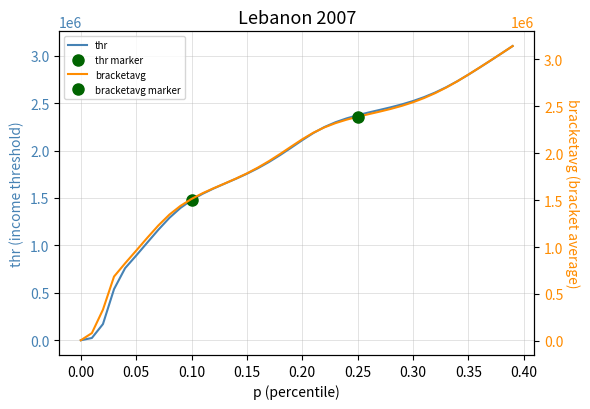

What is the average value of the thr series?

1895582.9